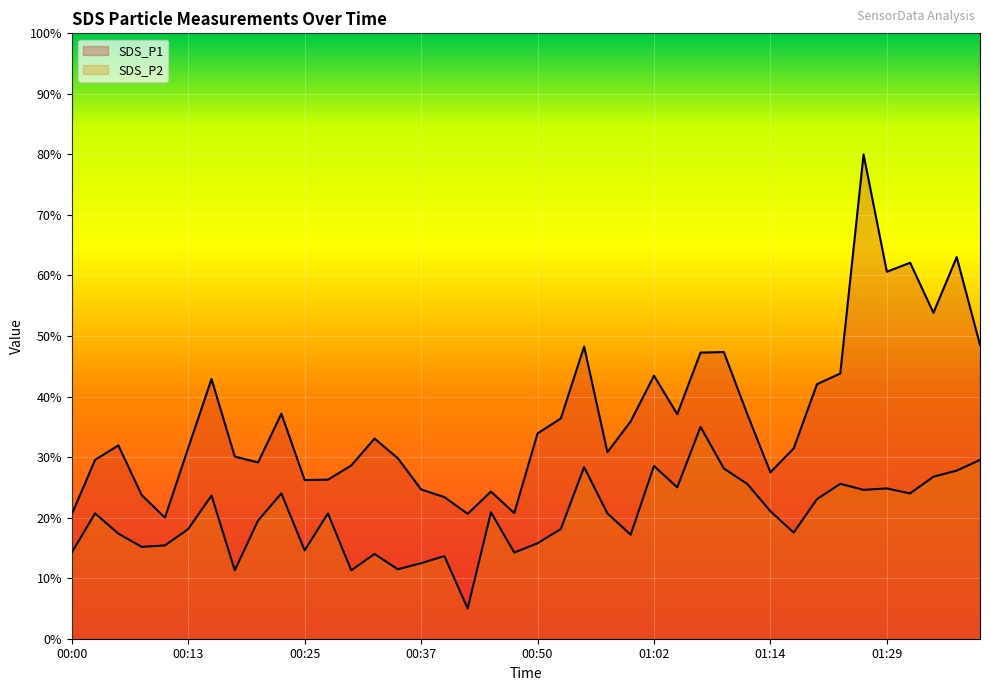

How many data points does each series have?

40